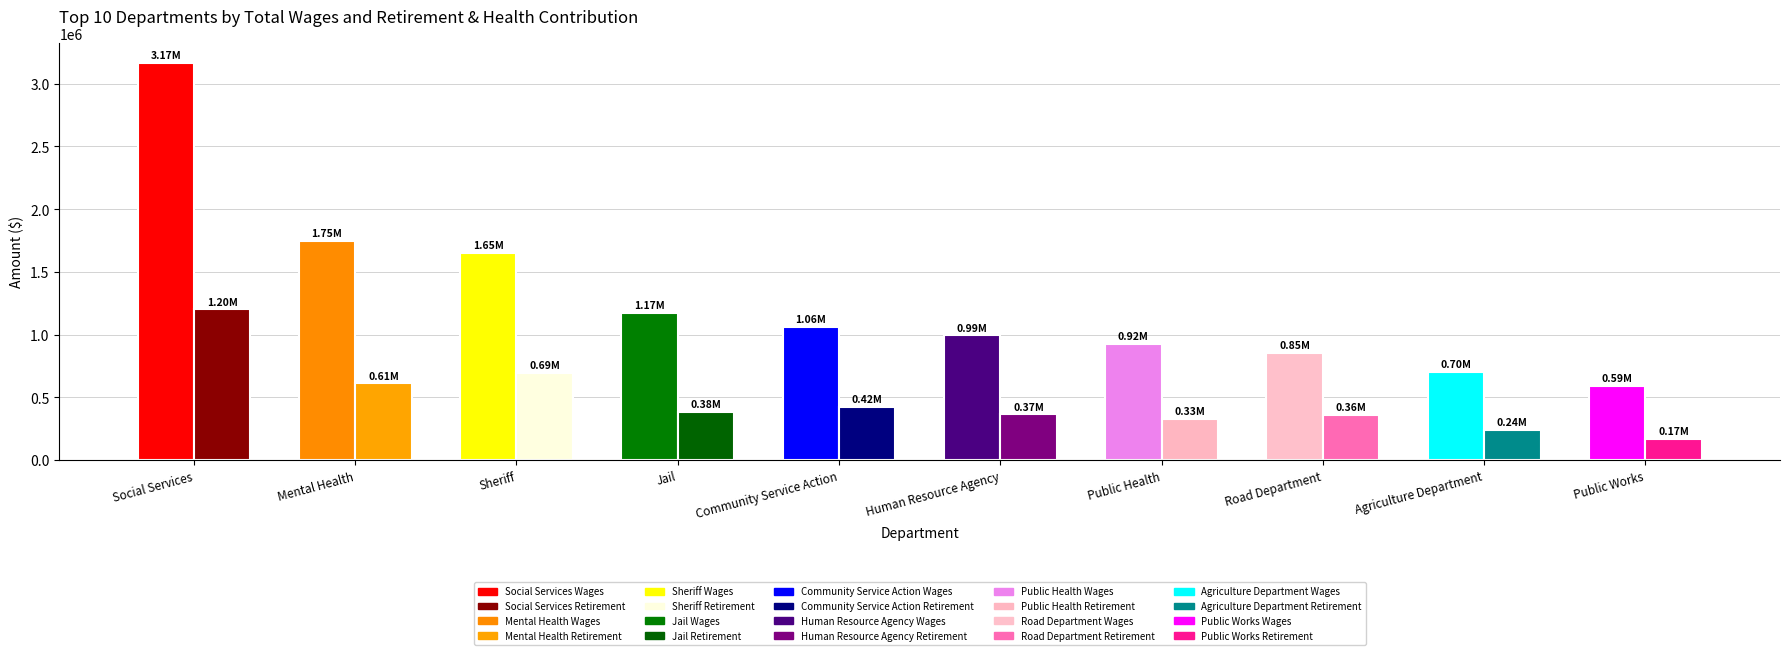

At which label does Total Retirement & Health Contribution reach its peak?

Social Services